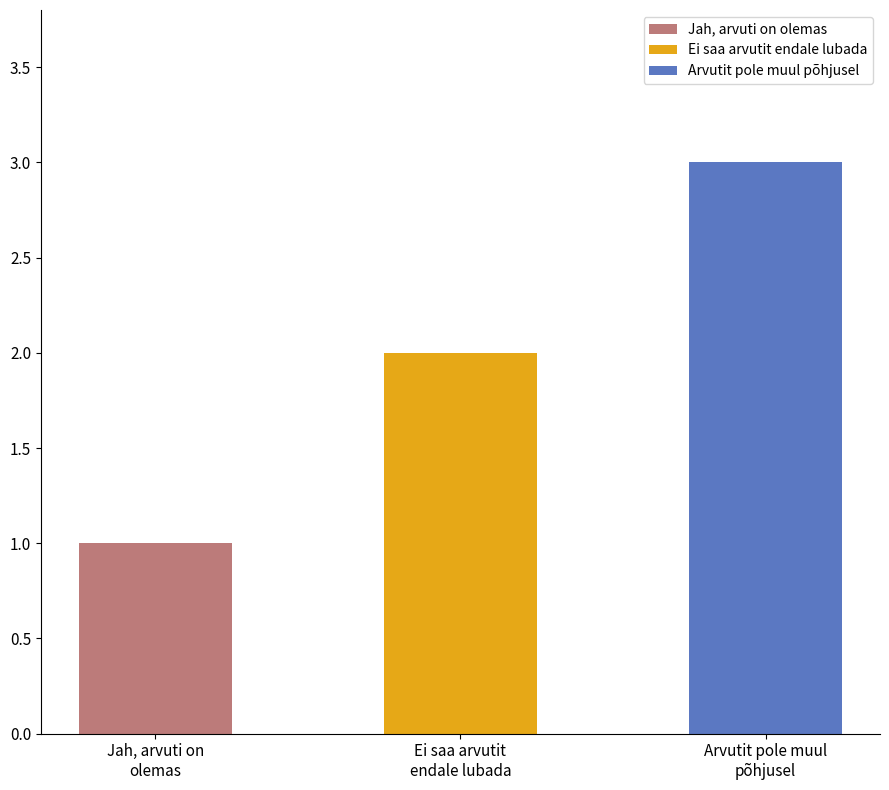

Which category has the highest value across all series?

Arvutit pole muul põhjusel